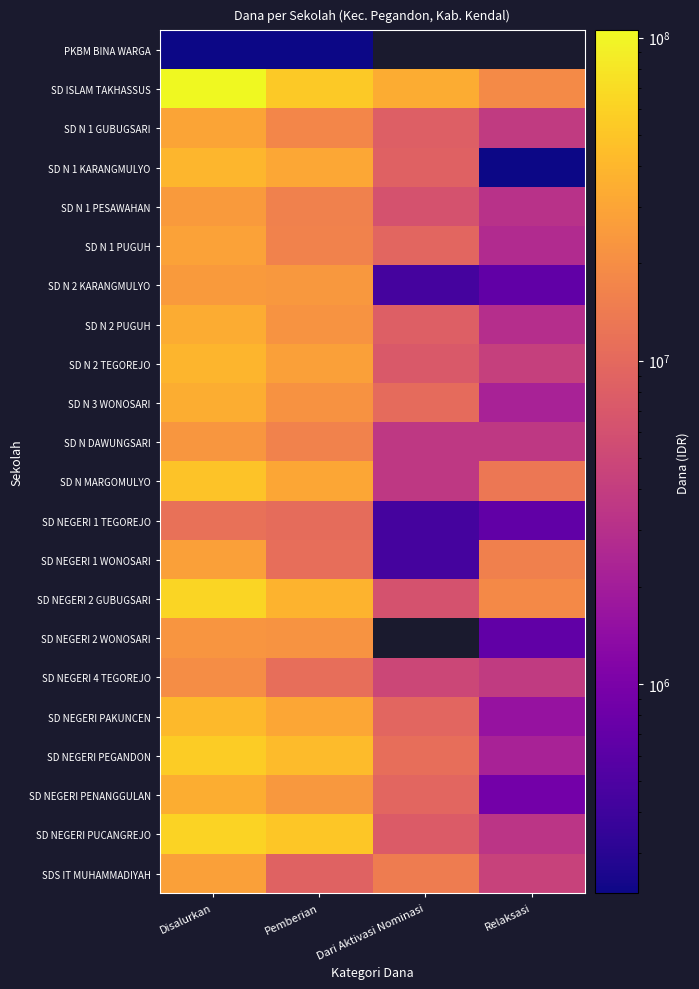

What is the approximate value of SD NEGERI PENANGGULAN at Disalurkan?

34650000.0